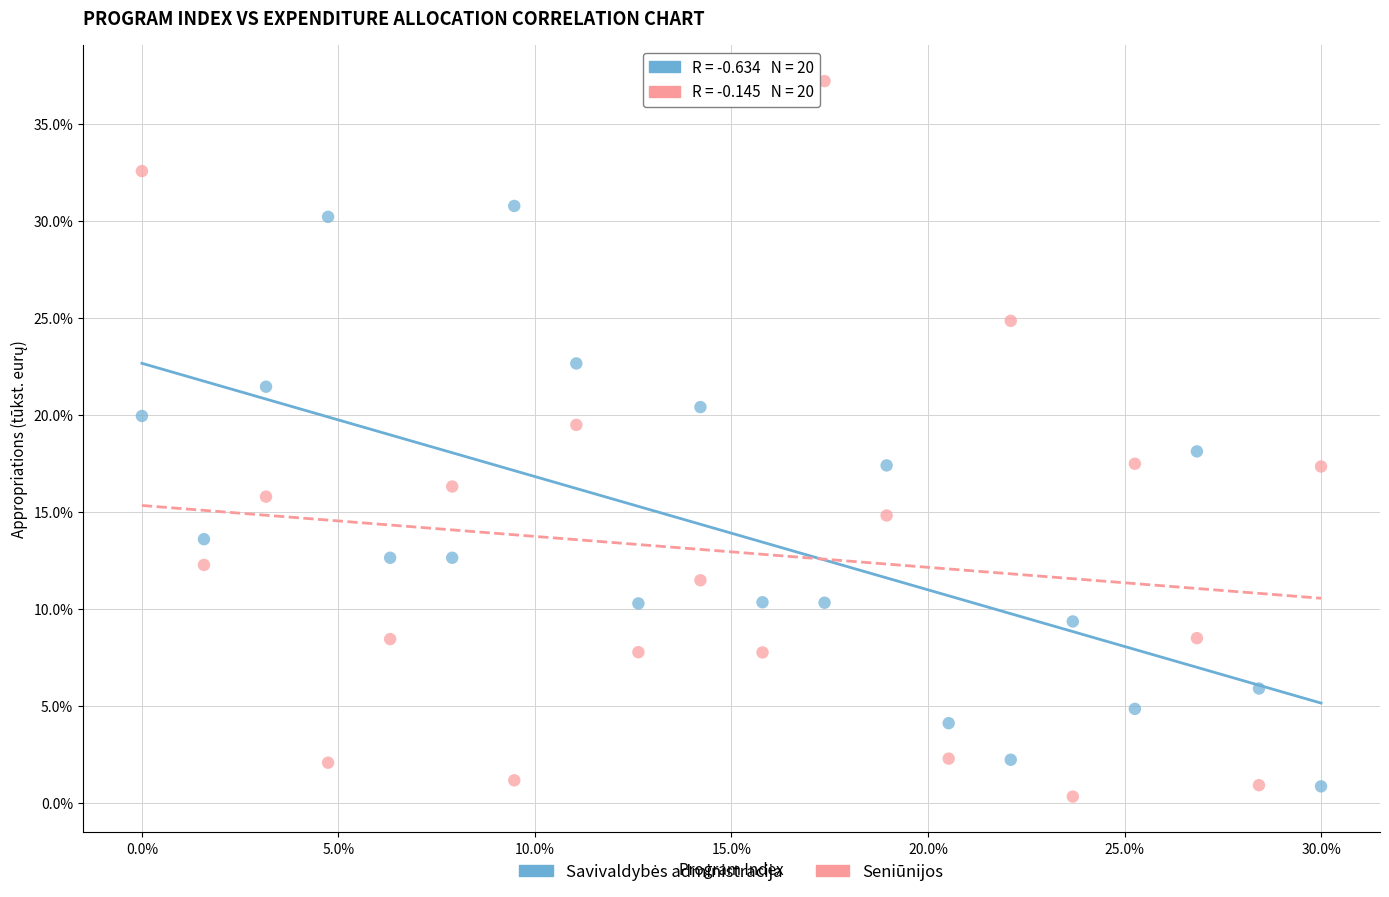

Across all data points, what is the range of Y values (max minus min)?

36.9